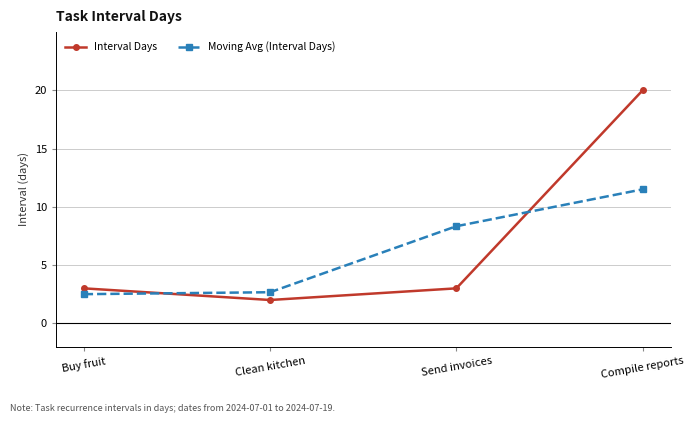

At Compile reports, list the series in order from smallest to largest.

Moving Avg (Interval Days), Interval Days